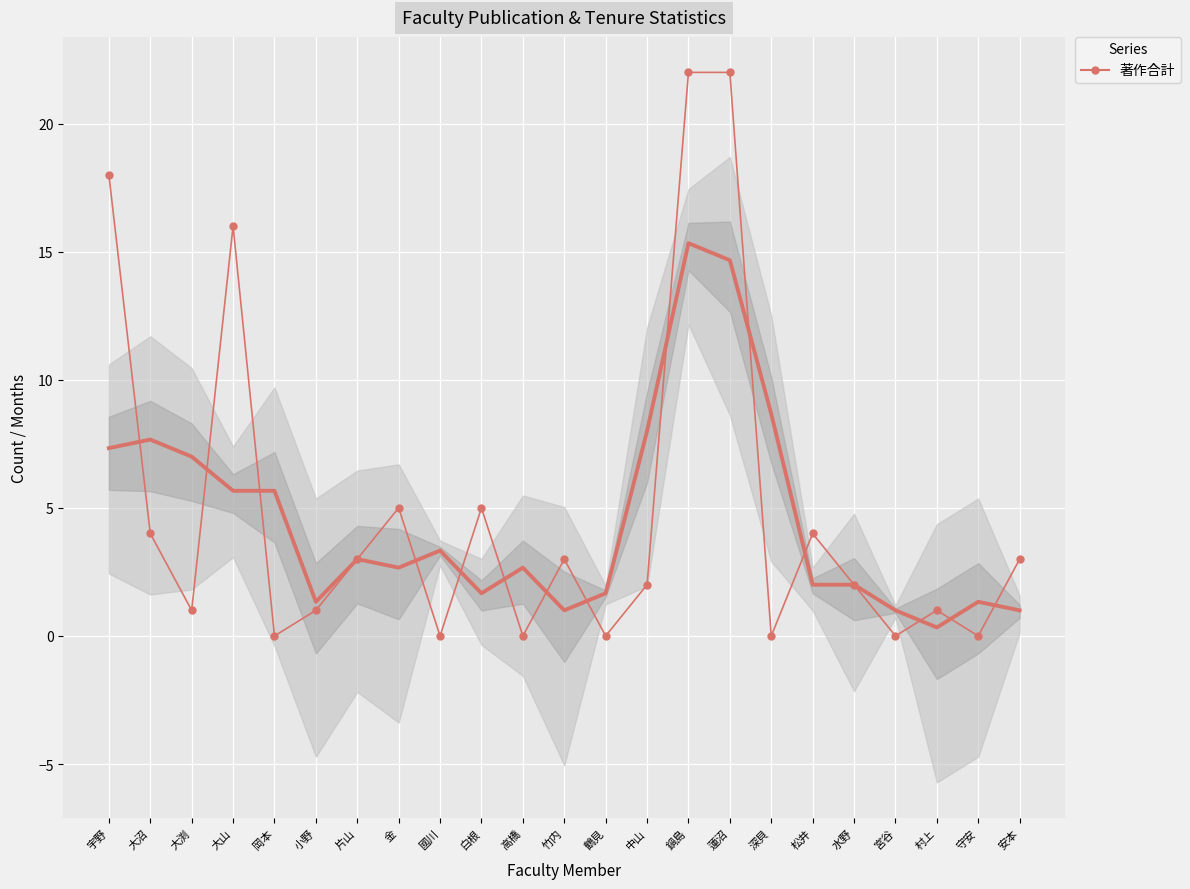

Reading left to right, transcribe all the data shown in this chart.

宇野=18	大沼=4	大渕=1	大山=16	岡本=0	小野=1	片山=3	金=5	國川=0	白根=5	高橋=0	竹内=3	鶴見=0	中山=2	鍋島=22	蓮沼=22	深貝=0	松井=4	水野=2	宮谷=0	村上=1	守安=0	安本=3